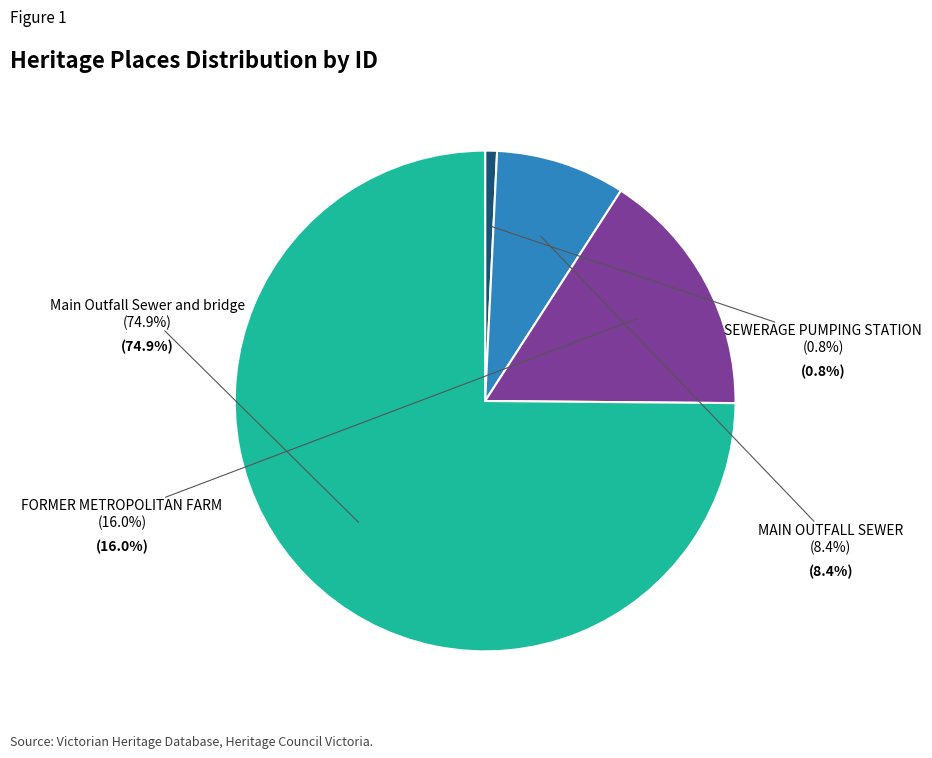

Is there any slice that represents more than half of the pie?

Yes